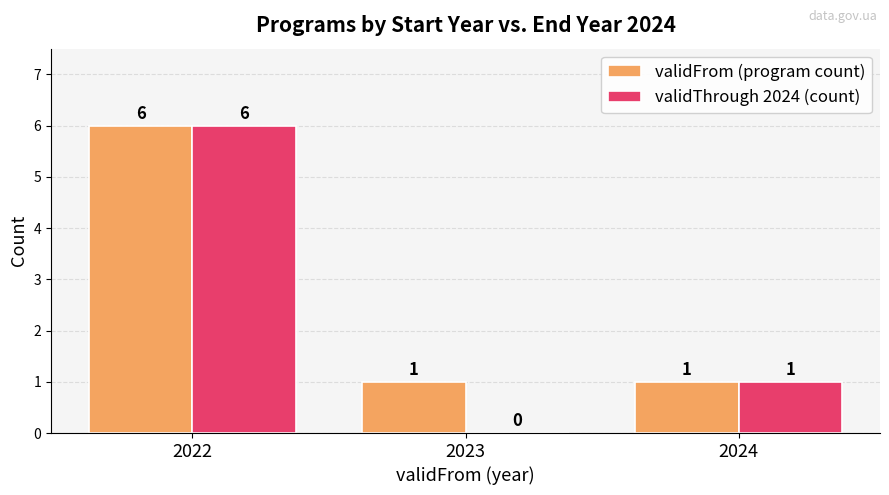

What is the average value of the validFrom (program count) series?

3